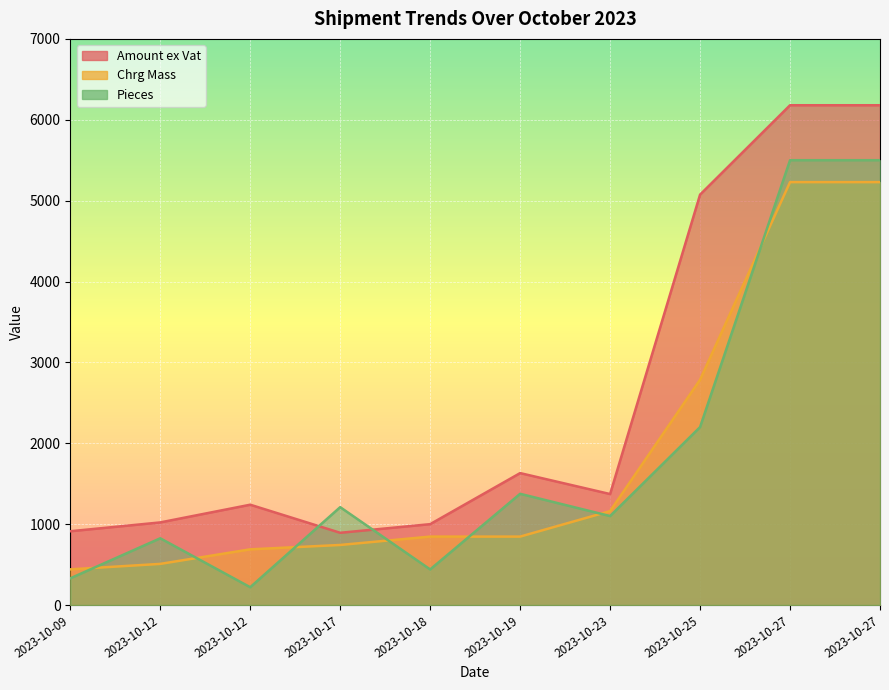

Where is Chrg Mass nearest to the value 2835?

2023-10-25